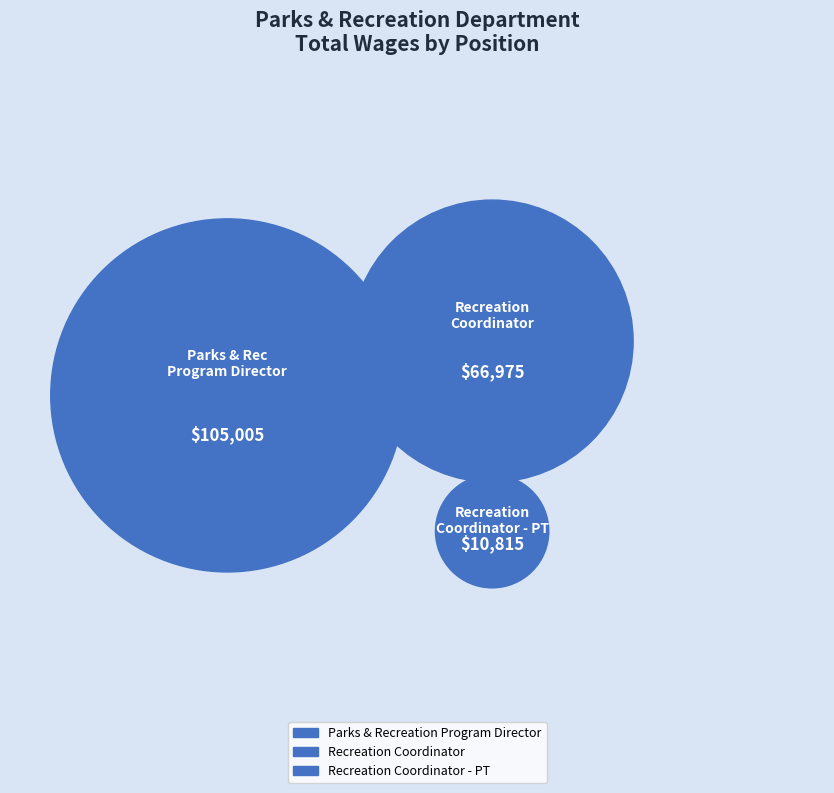

Is there a majority slice in this chart?

Yes